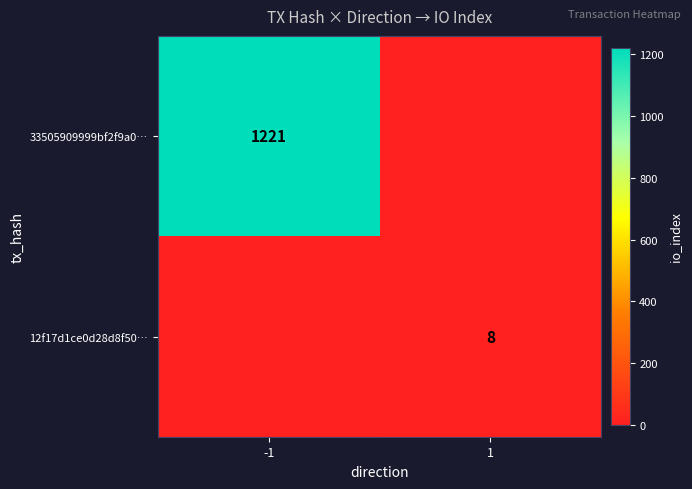

Is it true that 12f17d1ce0d28d8f50… equals 11 at 1?

False